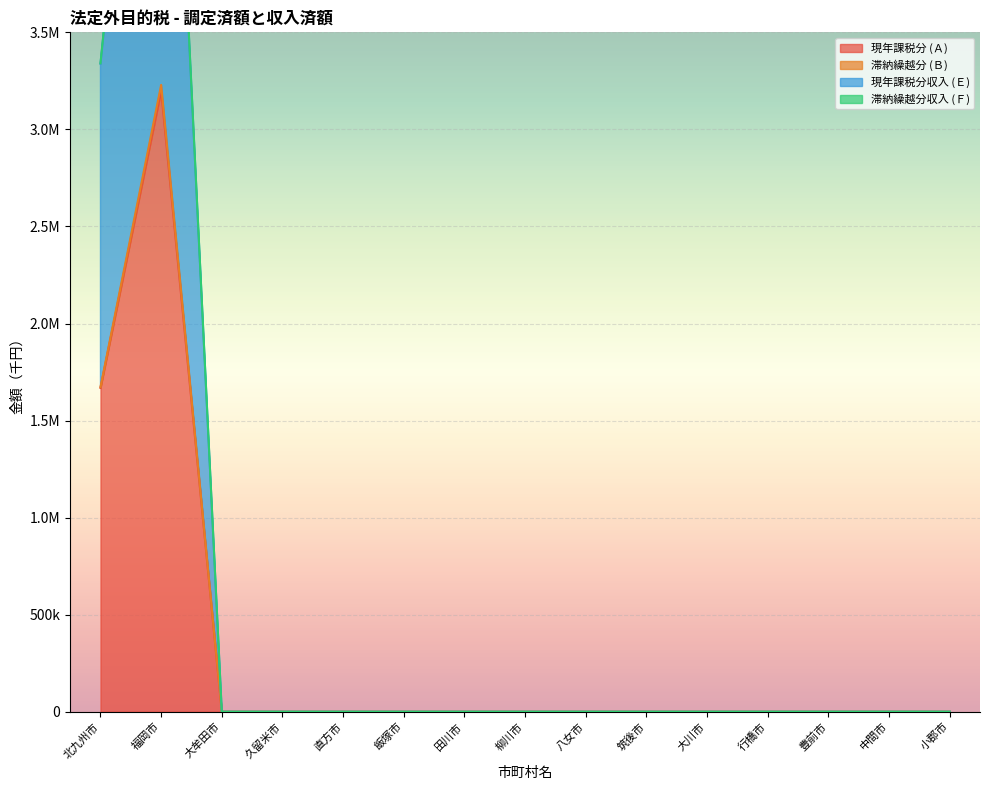

Which category has the lowest value in the 現年課税分 (Ａ) series?

大牟田市